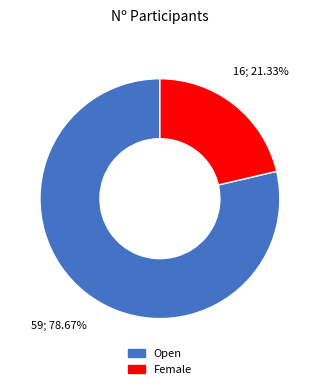

Combined, do Open and Female account for over 50%?

Yes